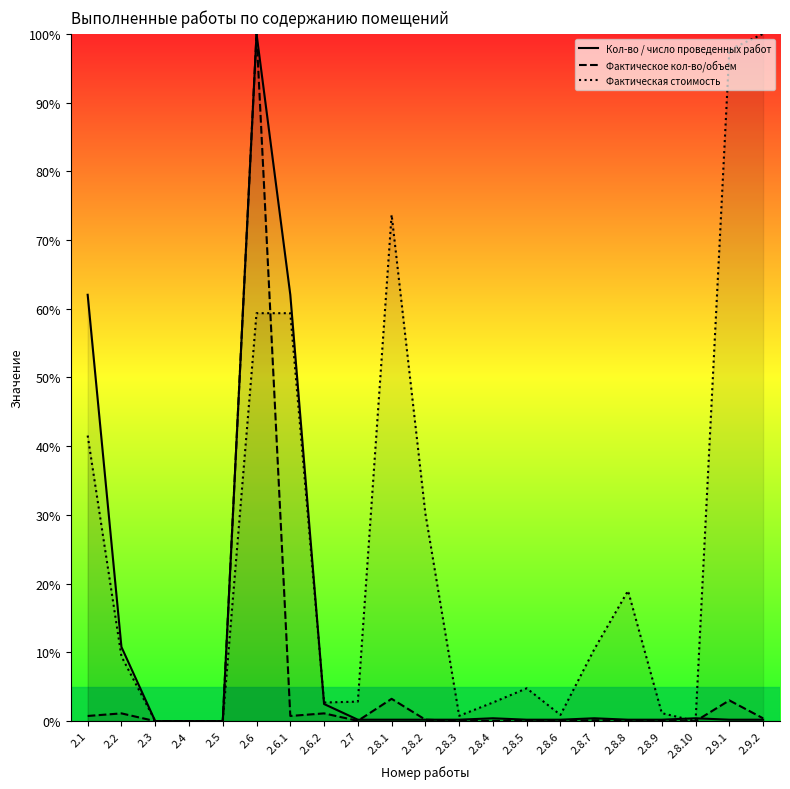

In Фактическое кол-во/объем, how many points are lower than both neighbors (excluding endpoints)?

5